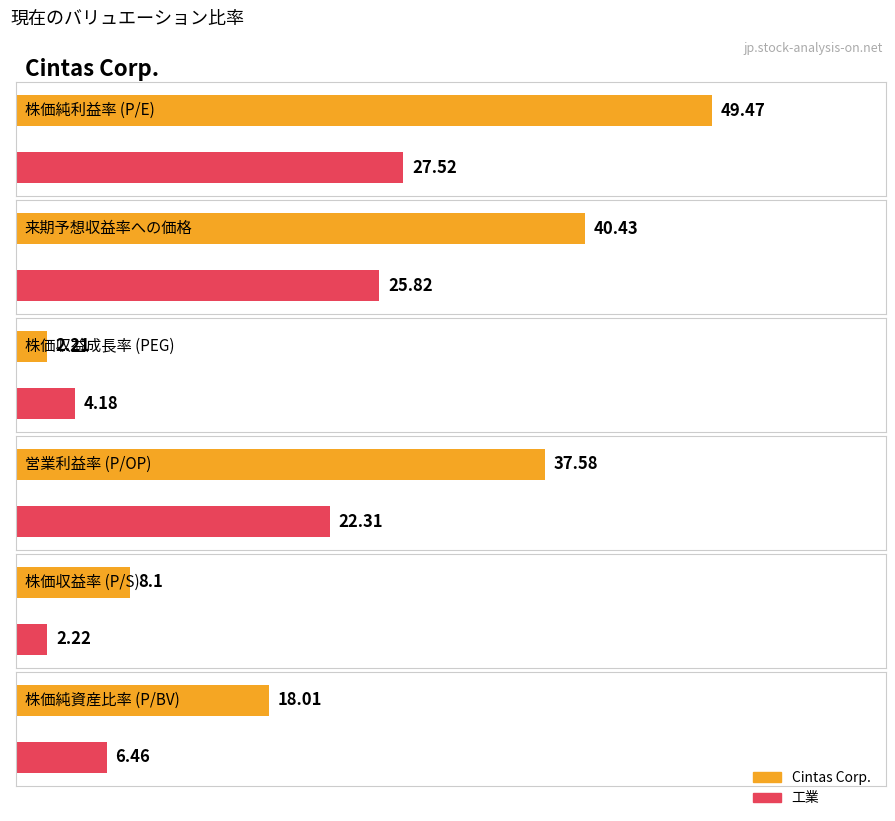

List the series in order of their peak value, lowest first.

工業, Cintas Corp.